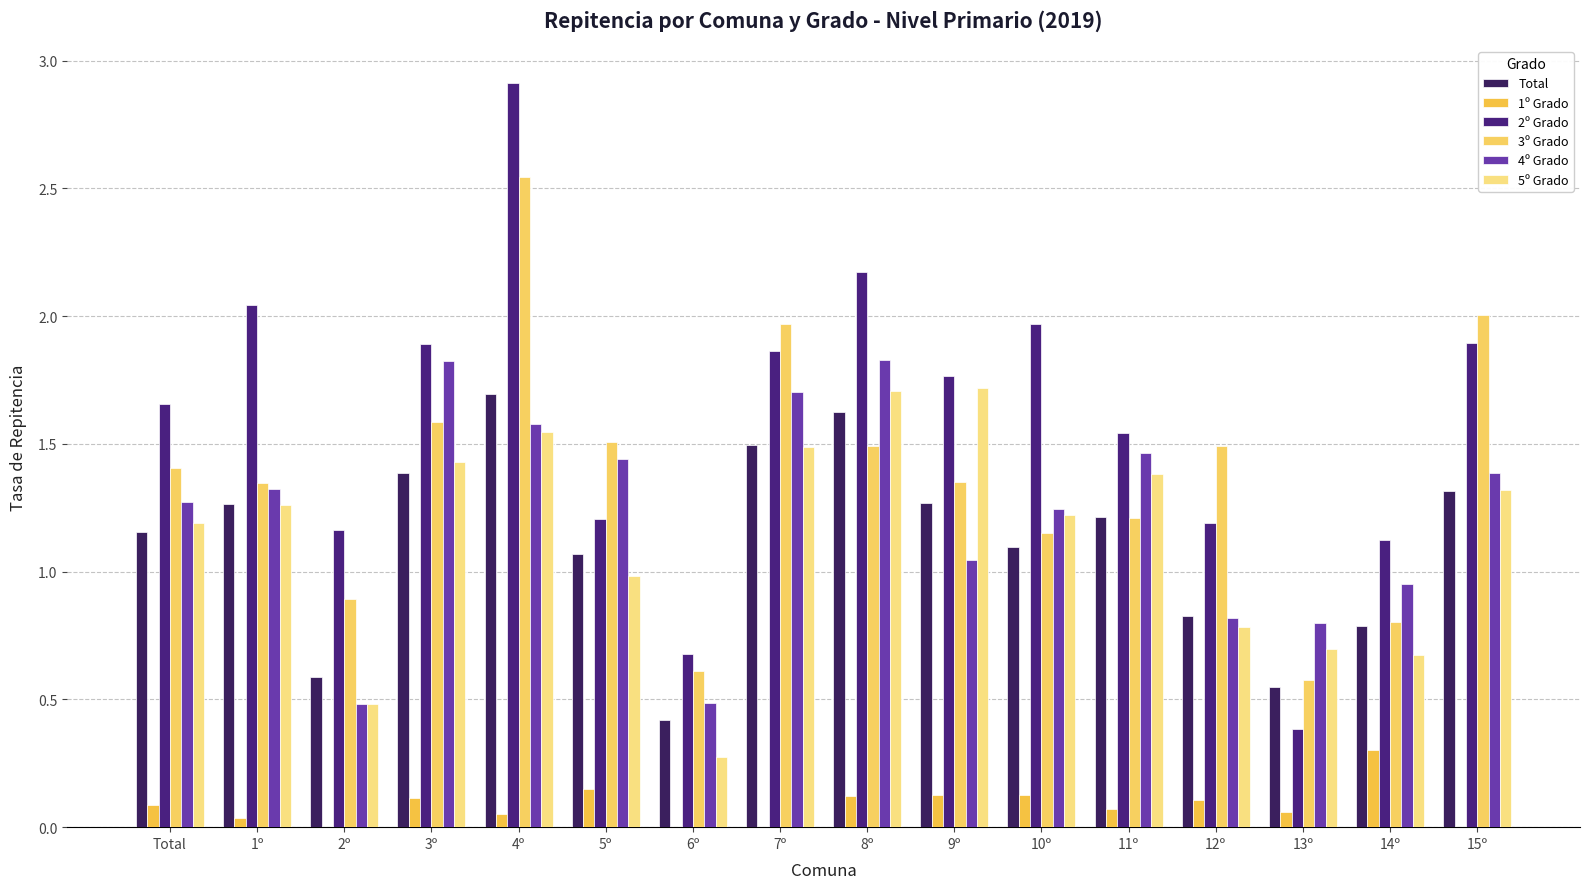

Are the bars grouped side by side (vs. stacked)?

Yes